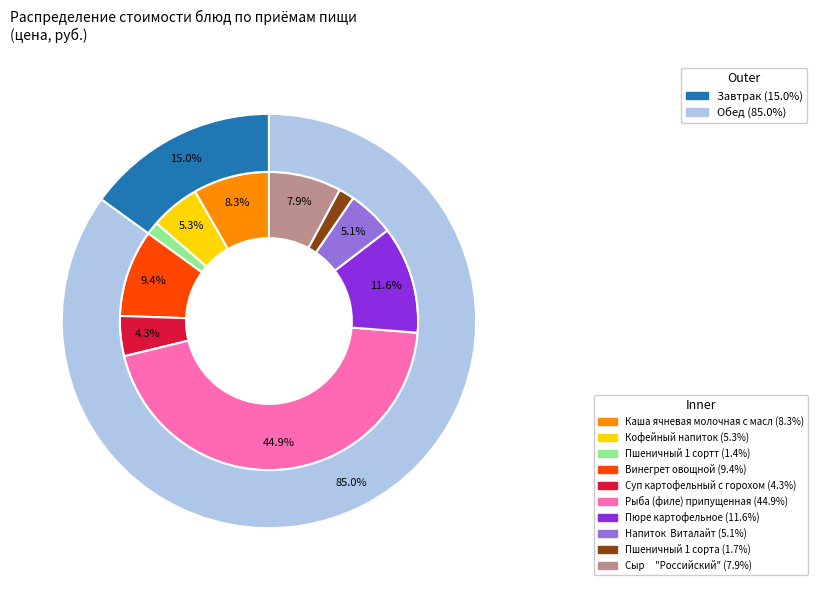

Is there any slice that represents more than half of the pie?

No